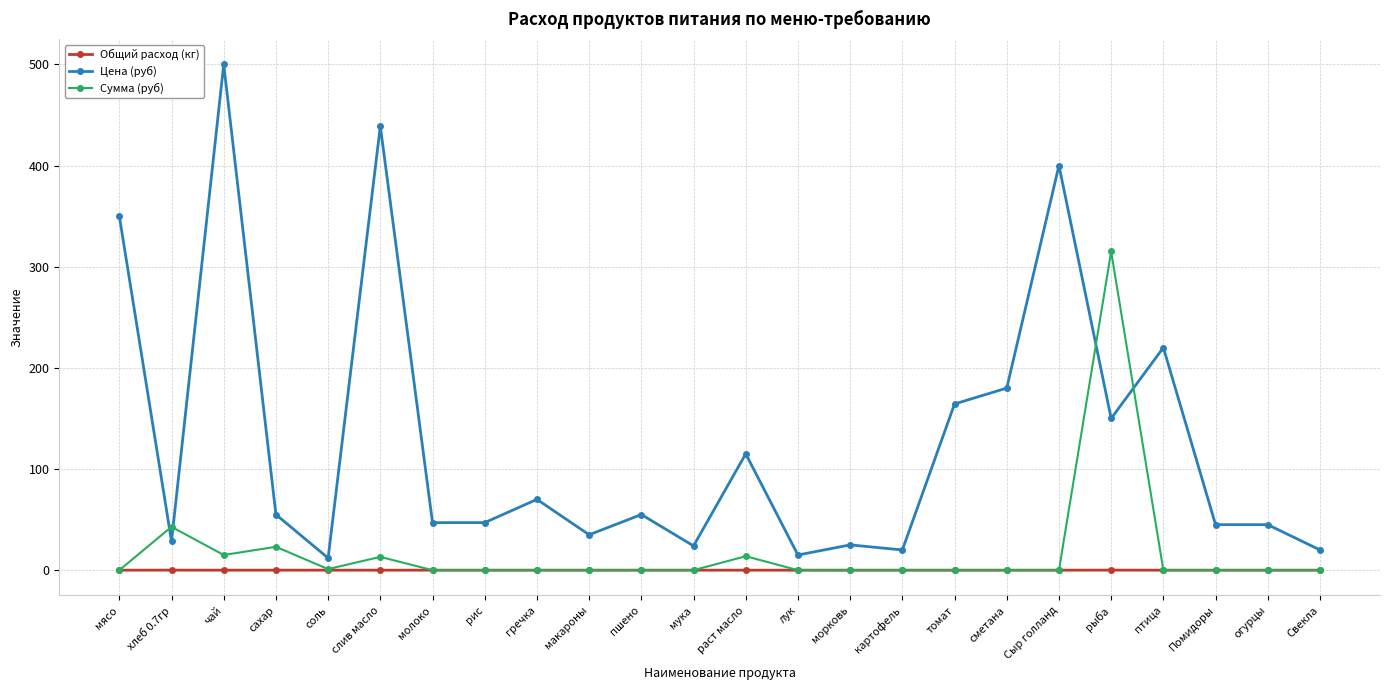

What are all the series names shown in the legend?

Общий расход (кг), Цена (руб), Сумма (руб)